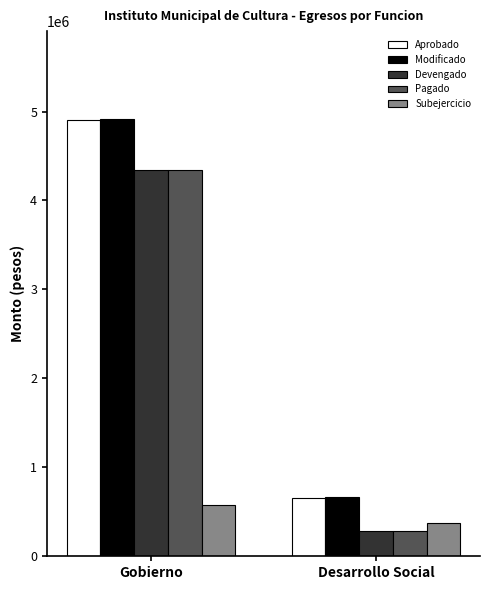

List the labels in order of Pagado value, smallest first.

Desarrollo Social, Gobierno